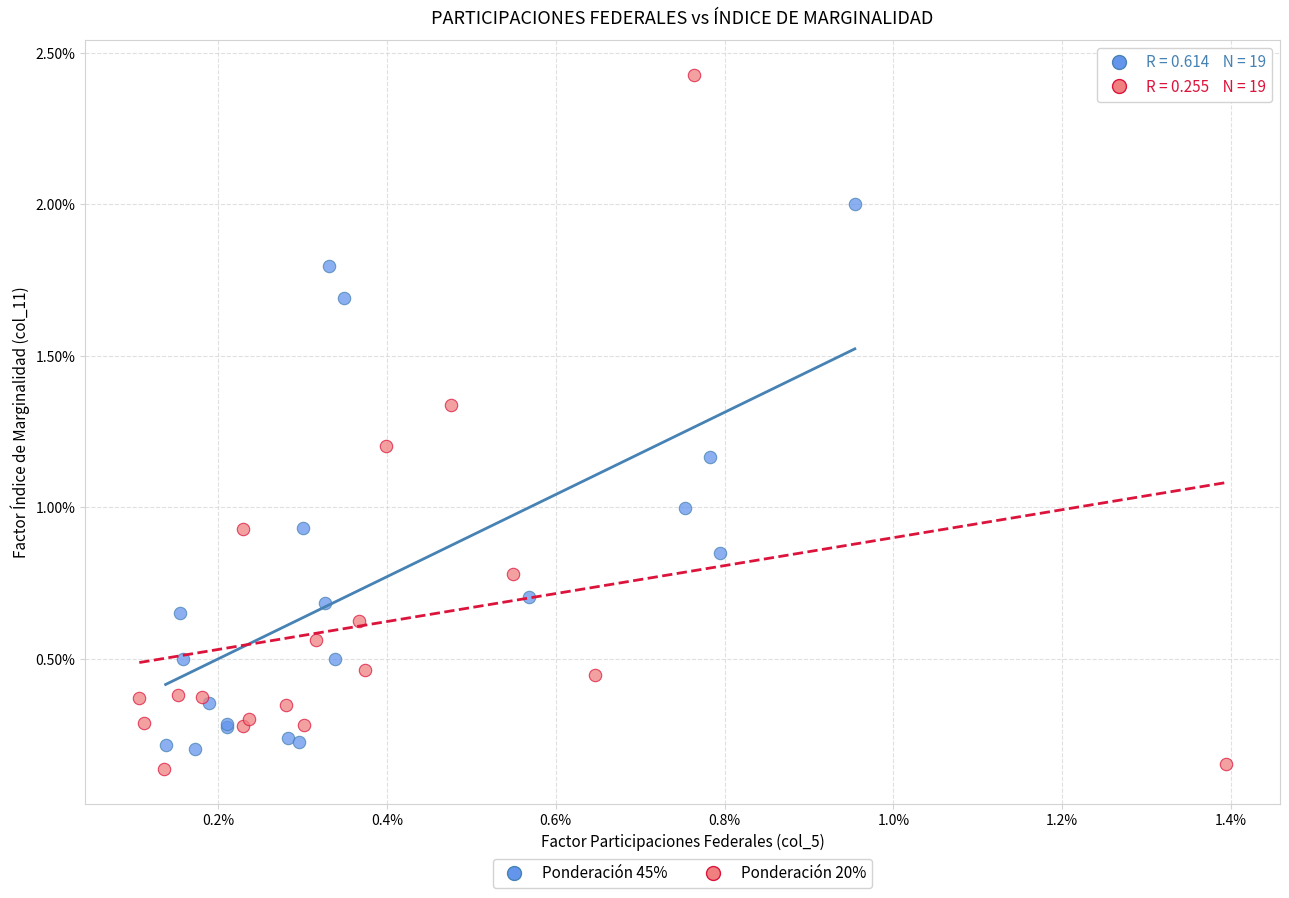

What are all the series names shown in the legend?

Ponderación 45%, Ponderación 20%